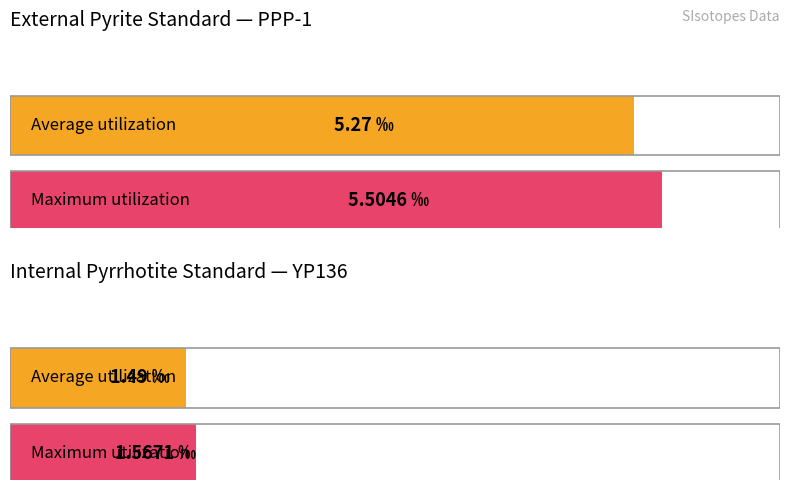

Is it true that Maximum utilization equals 0.6 at YP136 (Internal Pyrrhotite)?

False